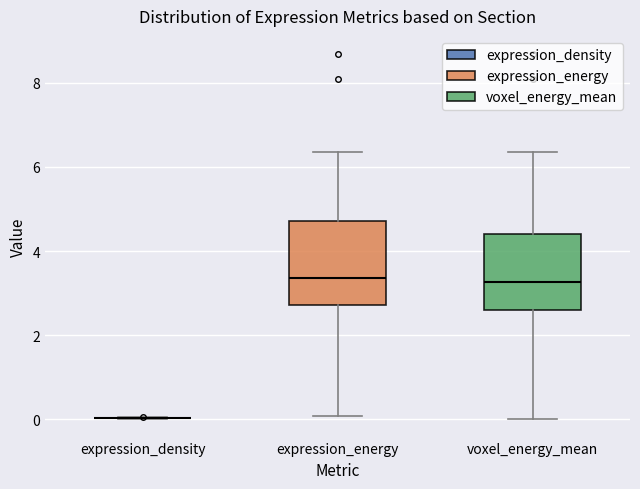

Reading left to right, transcribe this box plot: for each box, give where its median line is, the range the box spans, and where its two whiskers end, as read against the y-axis. The values are not printed on the chart, so give them approximately, as read against the axis.

expression_density: box collapsed to a line at 0.0, whiskers 0.0 to 0.0
expression_energy: median 3.4, box 2.8 to 4.8, whiskers 0.0 to 6.4
voxel_energy_mean: median 3.2, box 2.6 to 4.4, whiskers 0.0 to 6.4